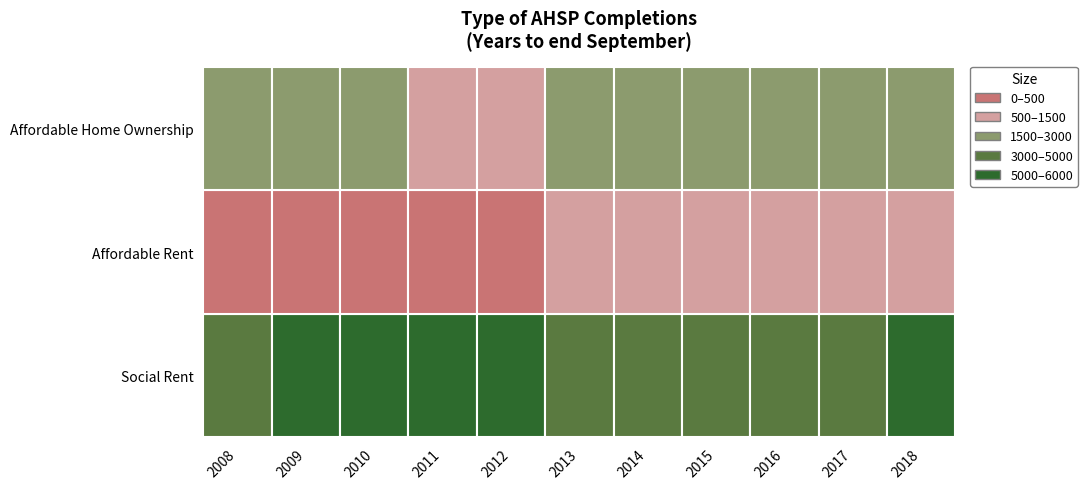

Is the value of Affordable Home Ownership at 2016 greater than the value of Affordable Rent at 2009?

Yes